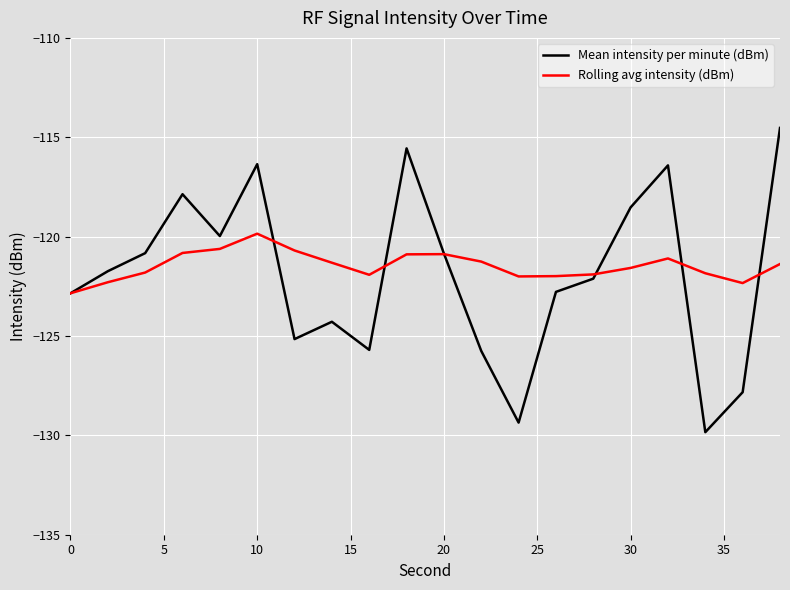

Which series has the widest spread of values?

Mean intensity per minute (dBm)